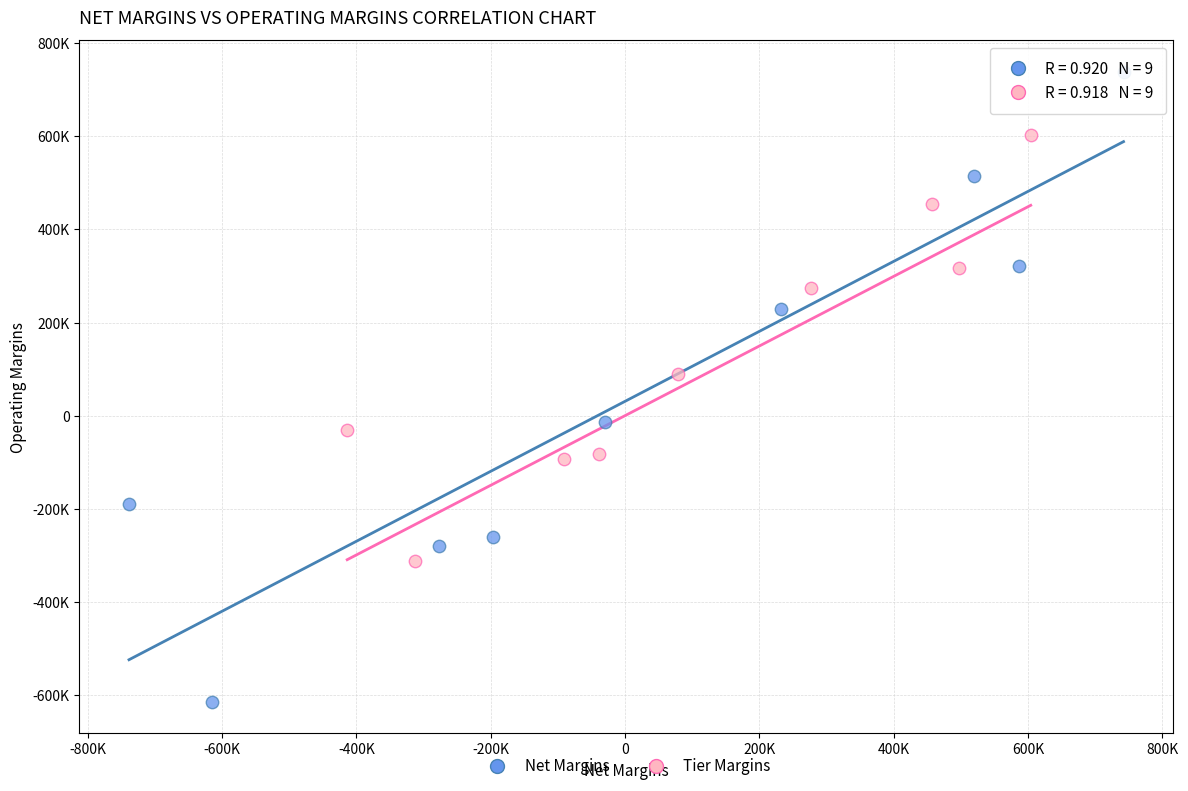

What are all the series names shown in the legend?

Net Margins, Tier Margins